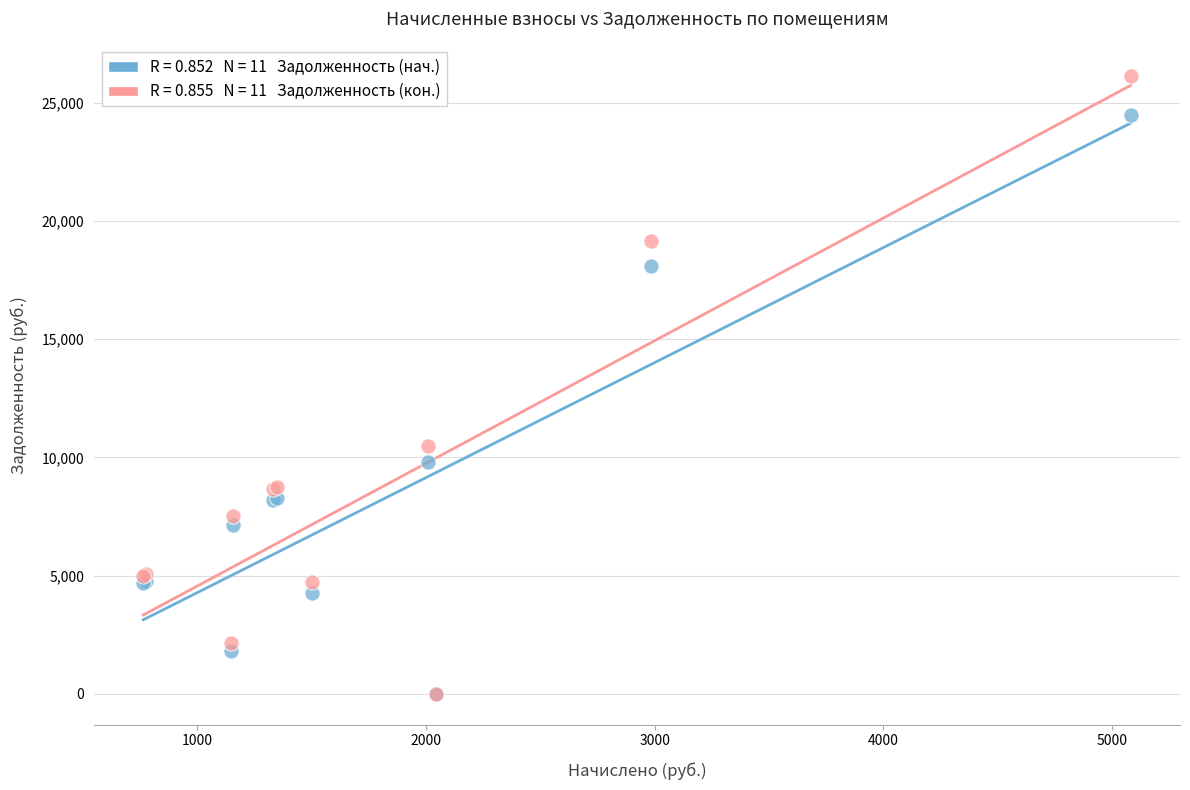

Across all series, what Y value is closest to 13070?

10481.2